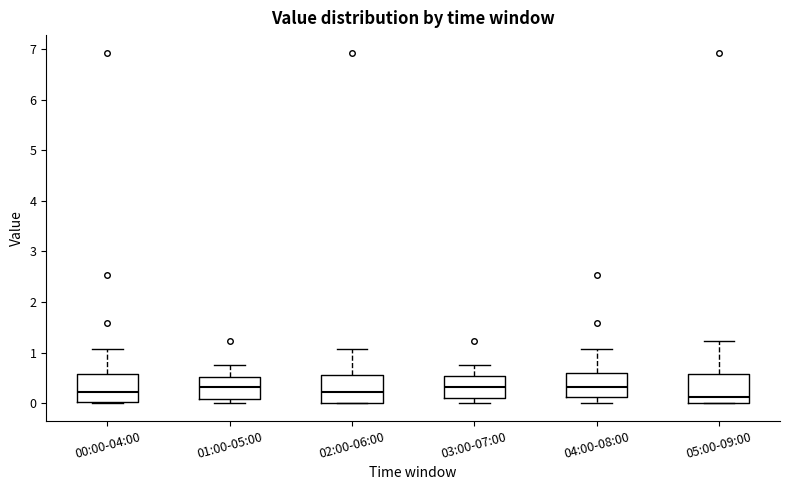

Reading left to right, transcribe this box plot: for each box, give where its median line is, the range the box spans, and where its two whiskers end, as read against the y-axis. The values are not printed on the chart, so give them approximately, as read against the axis.

00:00-04:00: median 0.2, box 0.0 to 0.6, whiskers 0.0 to 1.1
01:00-05:00: median 0.3, box 0.1 to 0.5, whiskers 0.0 to 0.8
02:00-06:00: median 0.2, box 0.0 to 0.6, whiskers 0.0 to 1.1
03:00-07:00: median 0.3, box 0.1 to 0.5, whiskers 0.0 to 0.8
04:00-08:00: median 0.3, box 0.1 to 0.6, whiskers 0.0 to 1.1
05:00-09:00: median 0.1, box 0.0 to 0.6, whiskers 0.0 to 1.2